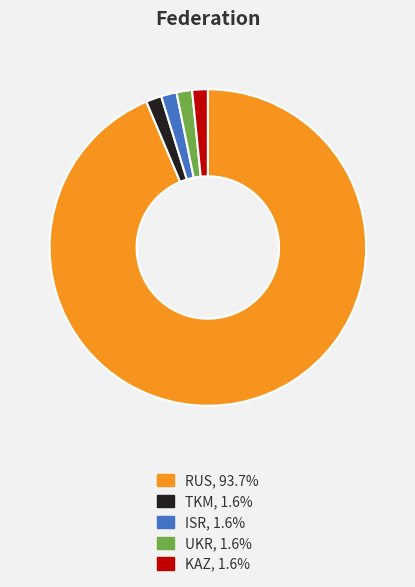

Does any single category account for the majority?

Yes